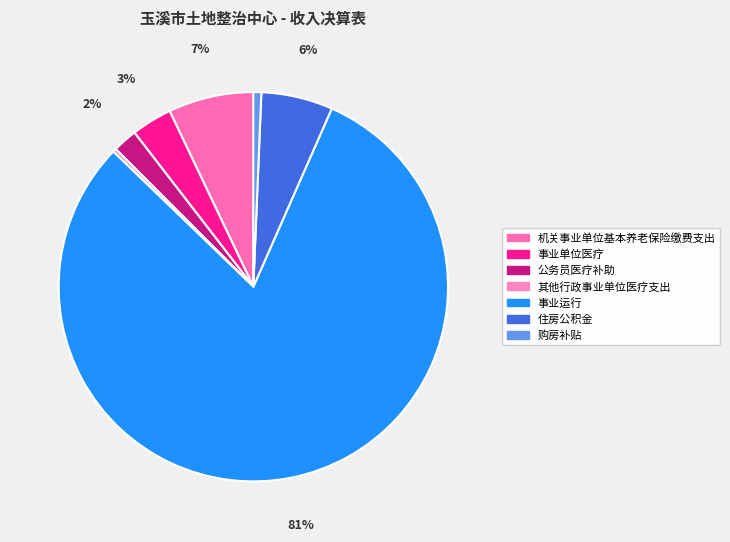

The 事业单位医疗 slice represents 3% of the pie. True or false?

True